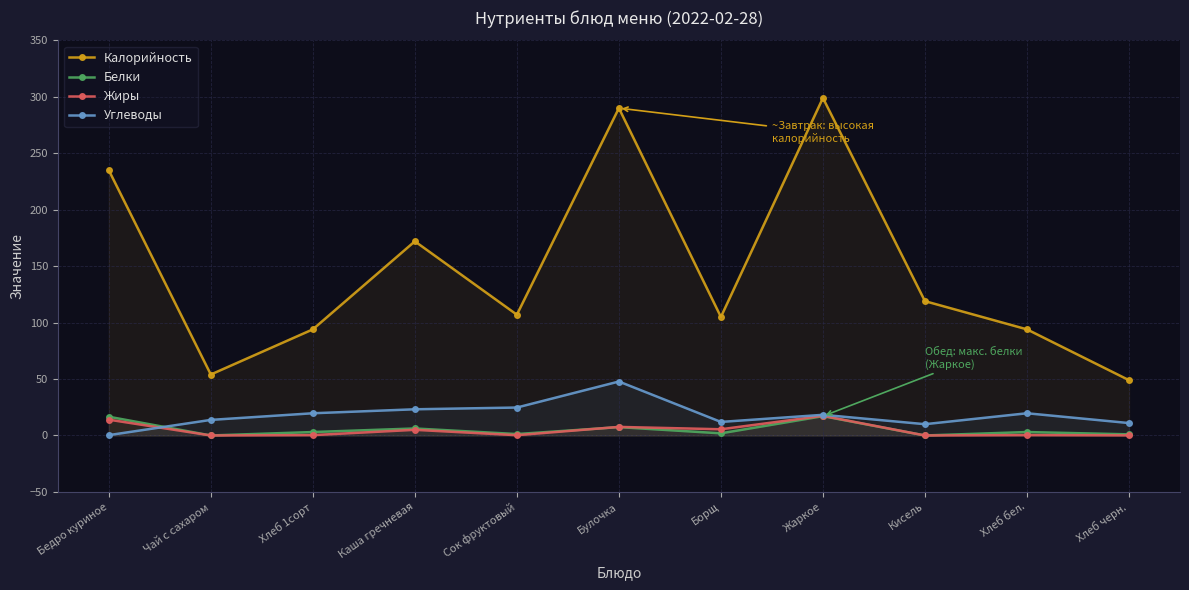

What is the maximum value for Углеводы?

47.8